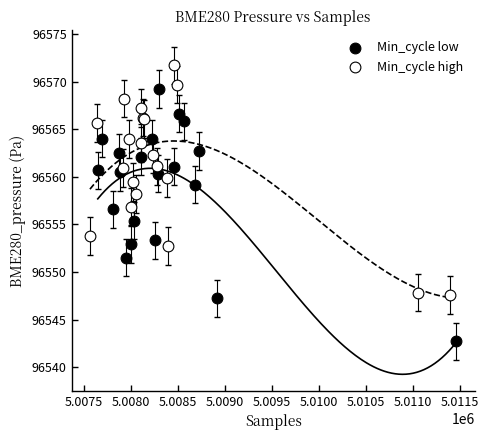

Which series contains the lowest Y value?

Min_cycle low